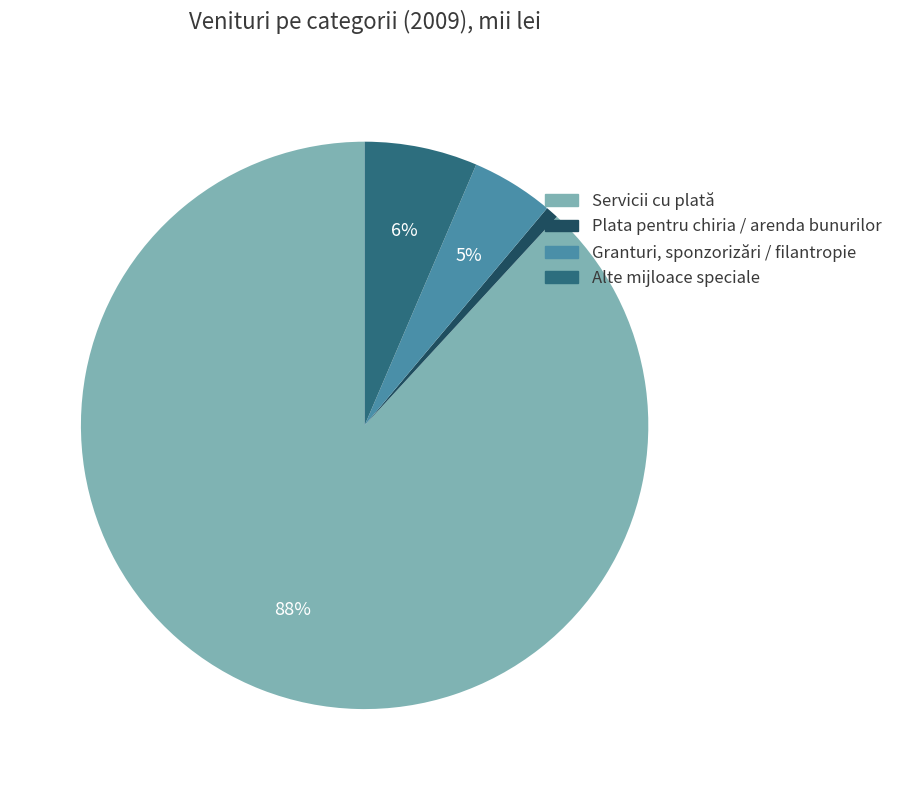

Does Servicii cu plată represent more than half of the total?

Yes